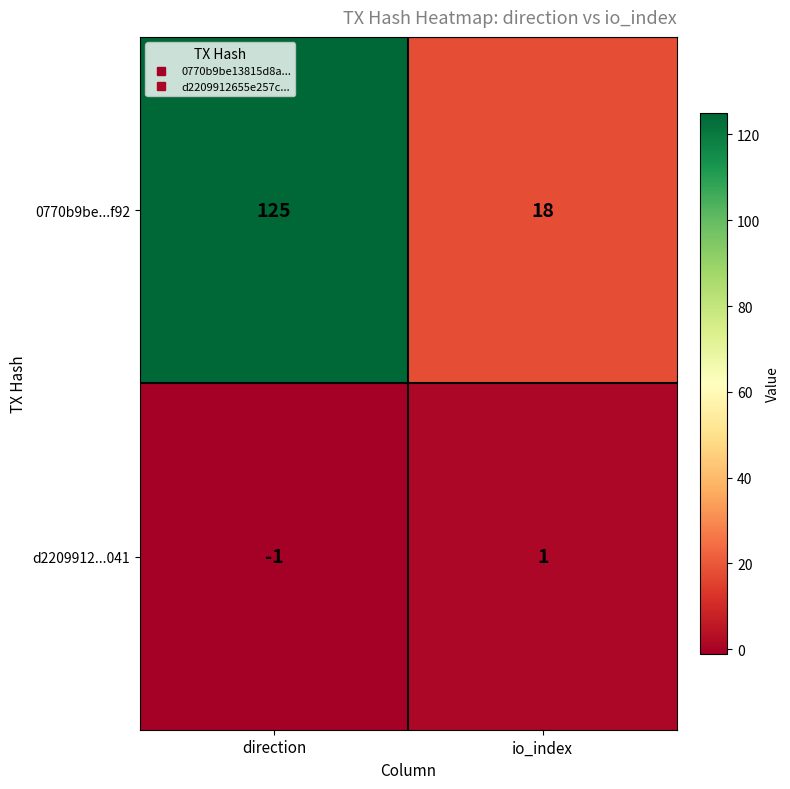

Reading left to right, transcribe all the data shown in this chart.

0770b9be...f92: 125	18
d2209912...041: -1	1